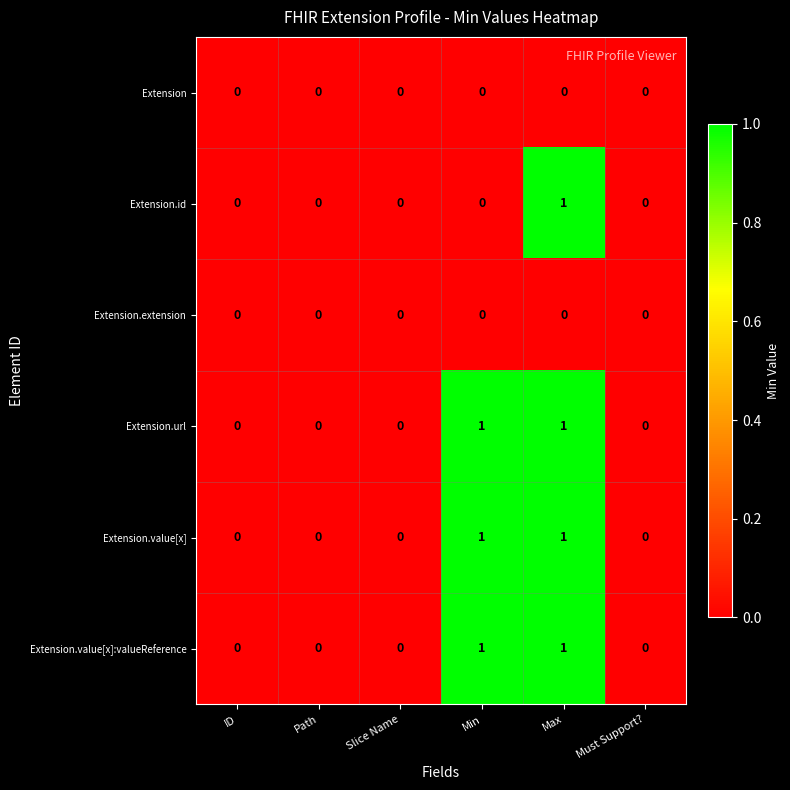

True or false: Extension.extension has a value of 0 at Min.

True